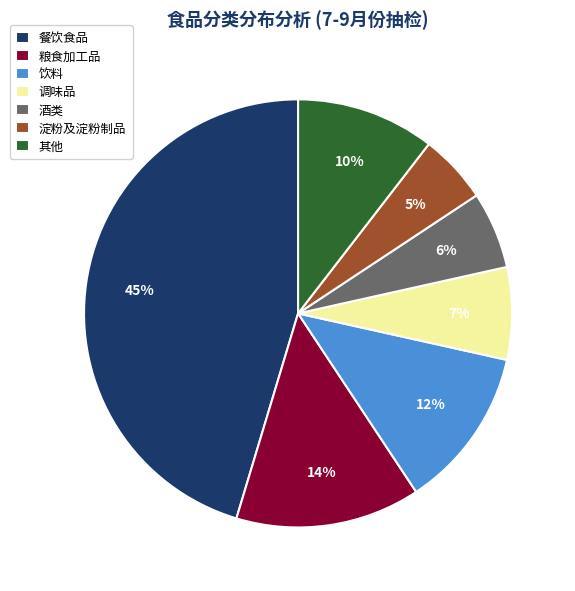

To the nearest percent, what percentage of the pie is 酒类?

6%